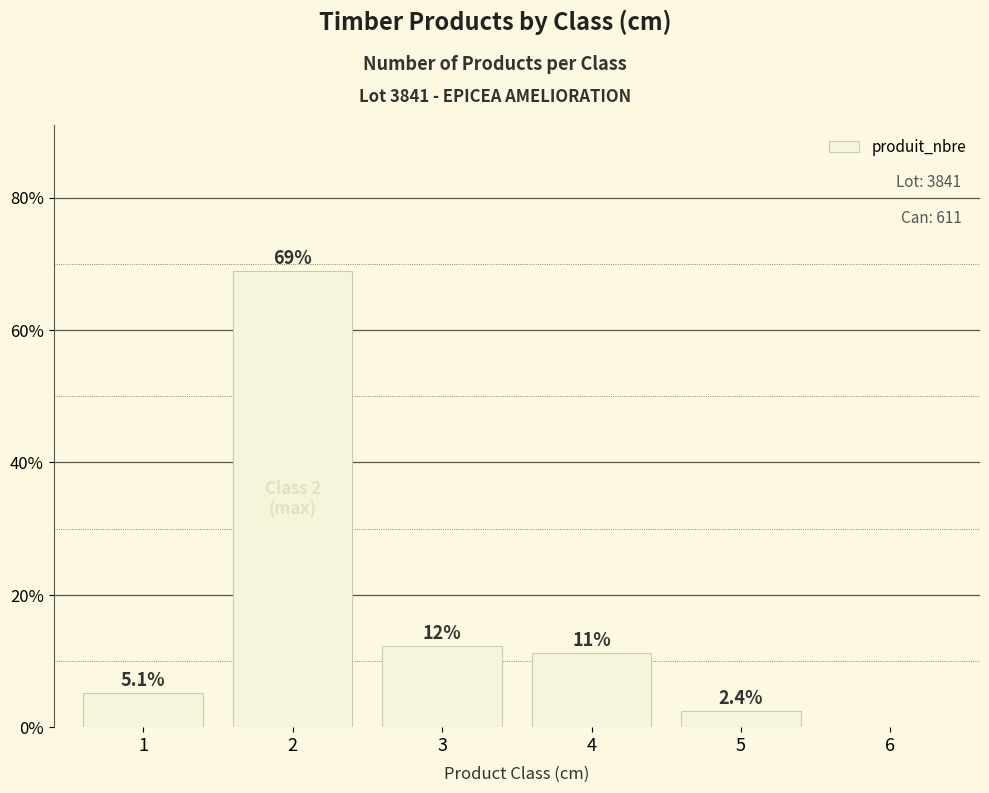

Is it true that the value at 3 is 12.2?

True